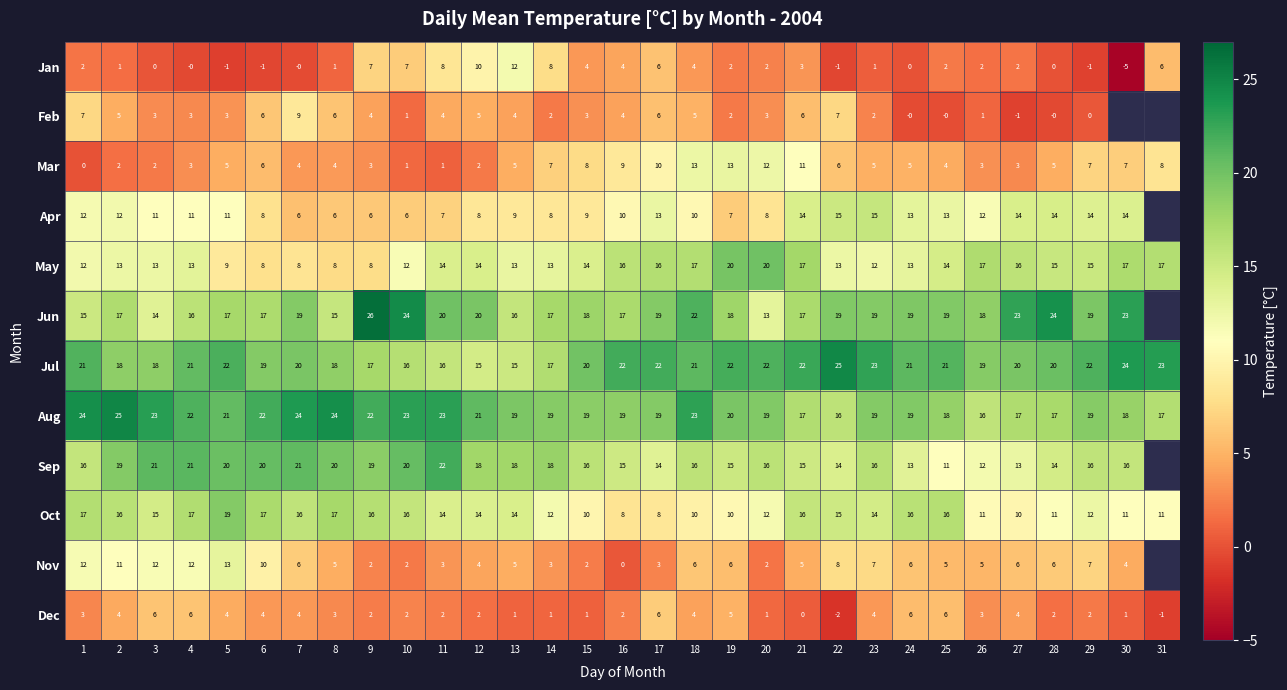

What is the total value across all series at 7?

137.0